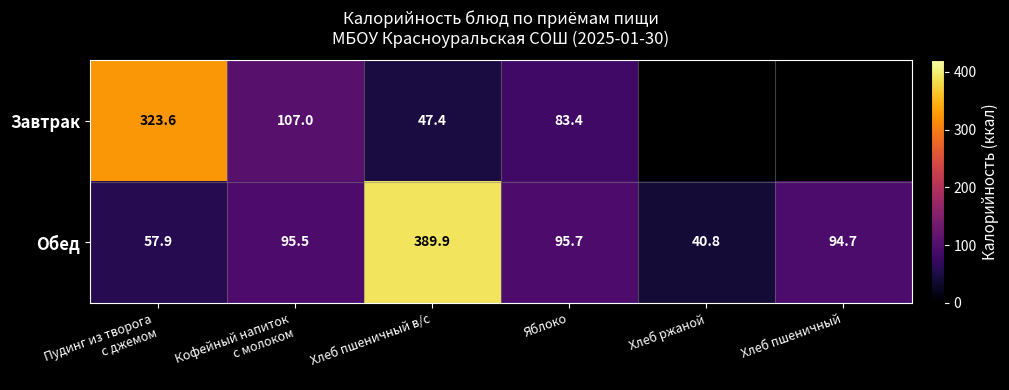

Is the value of Обед at Хлеб ржаной greater than the value of Завтрак at Яблоко?

No